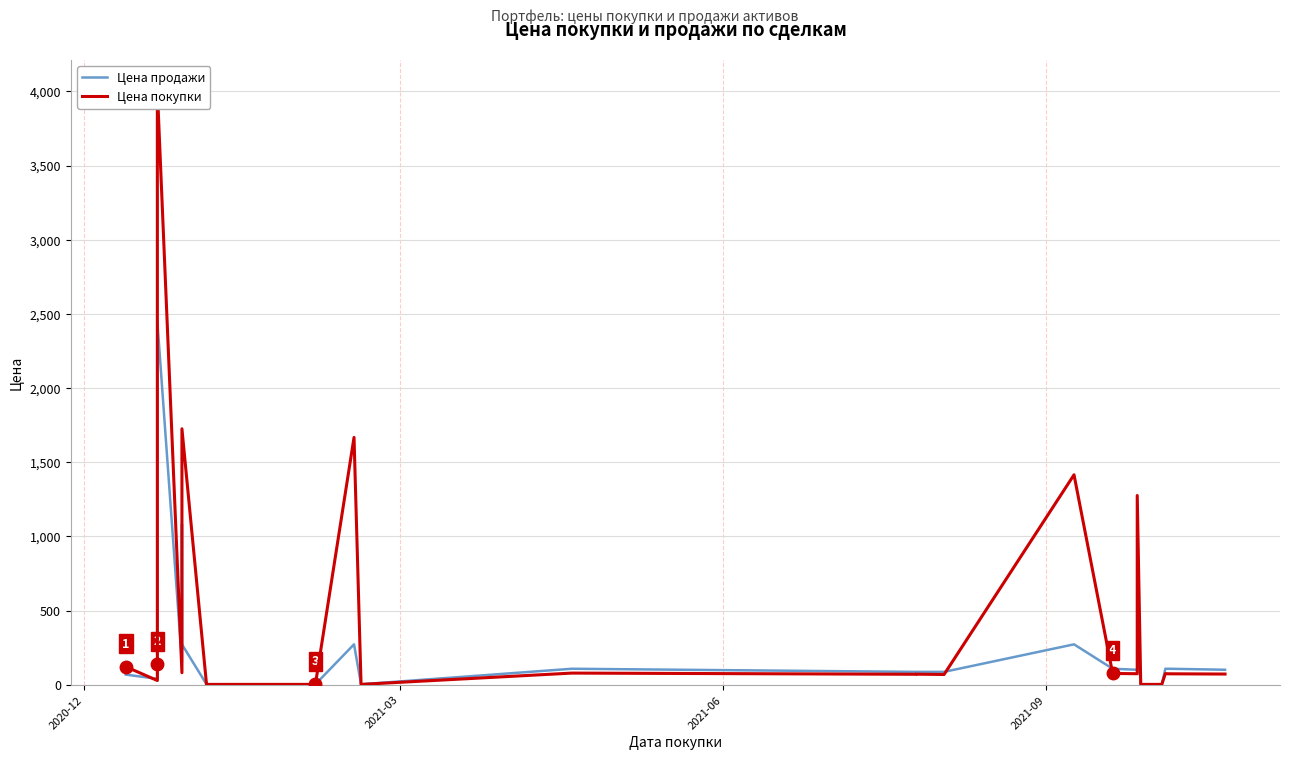

Between which two adjacent categories do Цена продажи and Цена покупки first intersect?

2020-12 and 2021-03